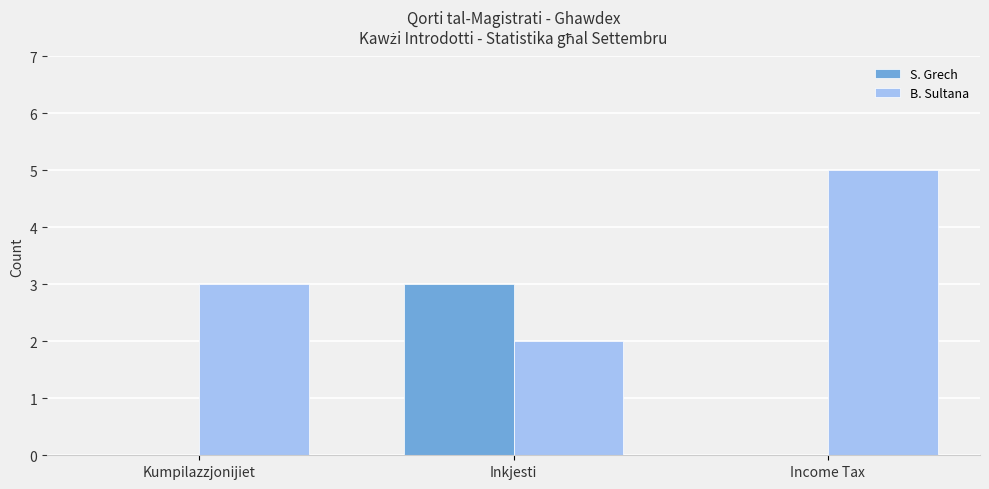

Is the value of S. Grech at Kumpilazzjonijiet greater than the value of B. Sultana at Inkjesti?

No